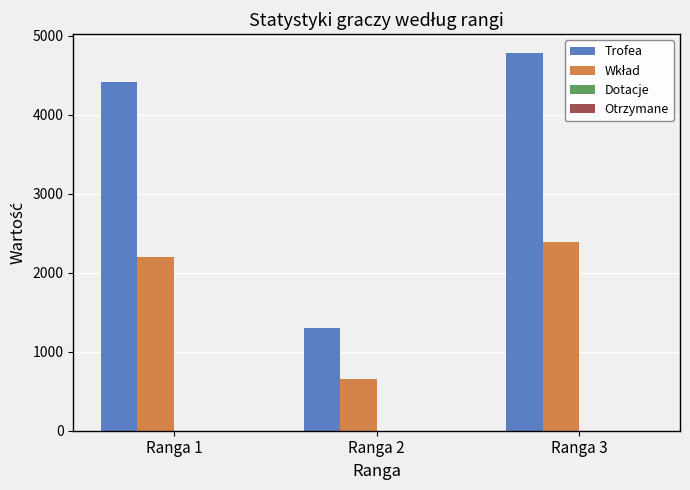

At which label does Trofea reach its peak?

Ranga 3